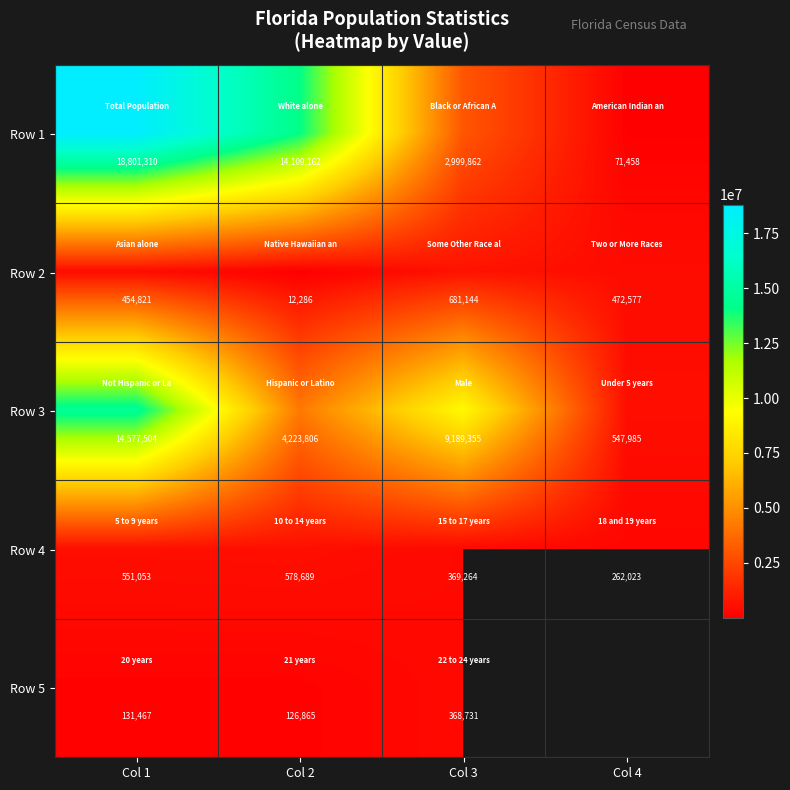

What is the difference between the Row 1 values at Col 3 and Col 1?

15801448